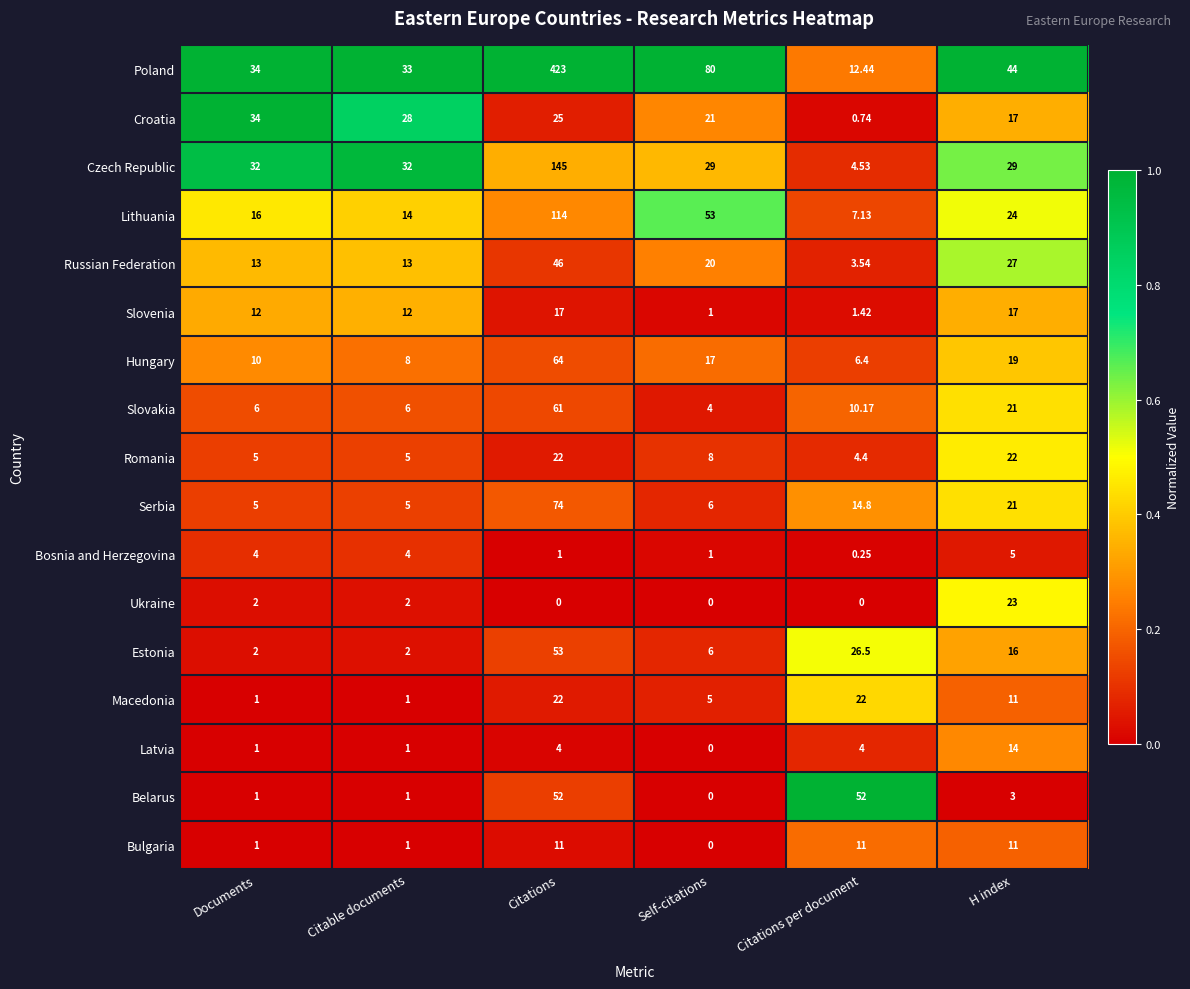

What is the difference between the highest and lowest values at Self-citations?

80.0